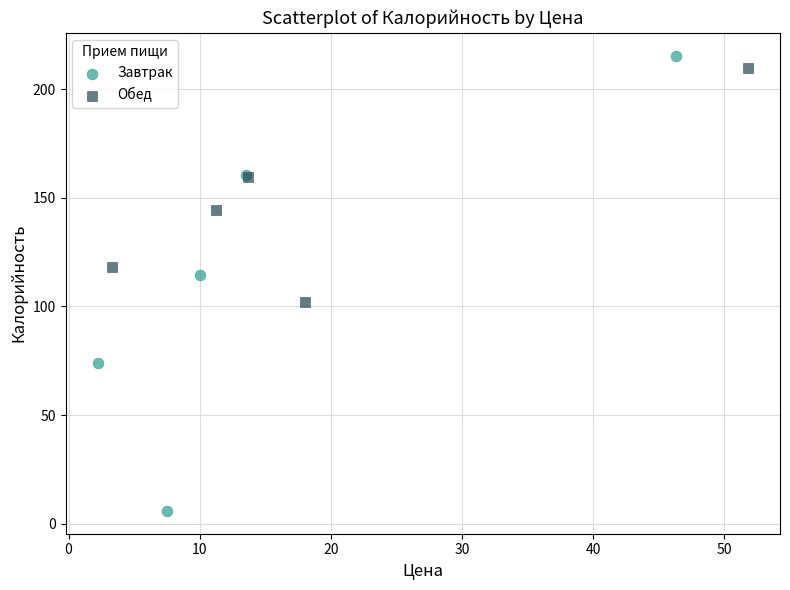

Which series contains the highest Y value?

Завтрак